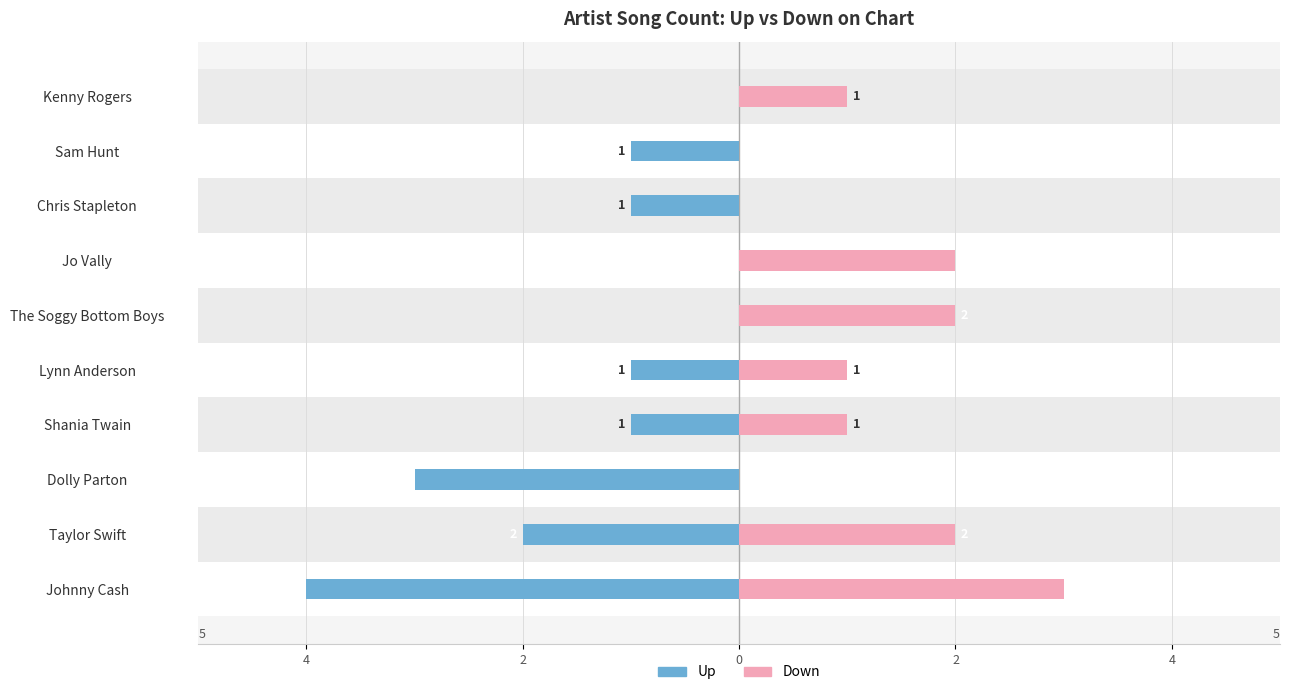

Which series has the widest spread of values?

up